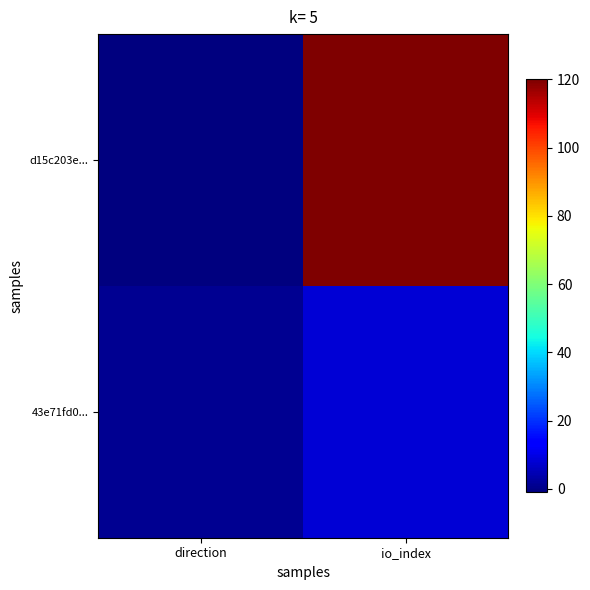

Reading left to right, list all the values displayed in this chart.

d15c203e...: direction=-1	io_index=120
43e71fd0...: direction=1	io_index=8